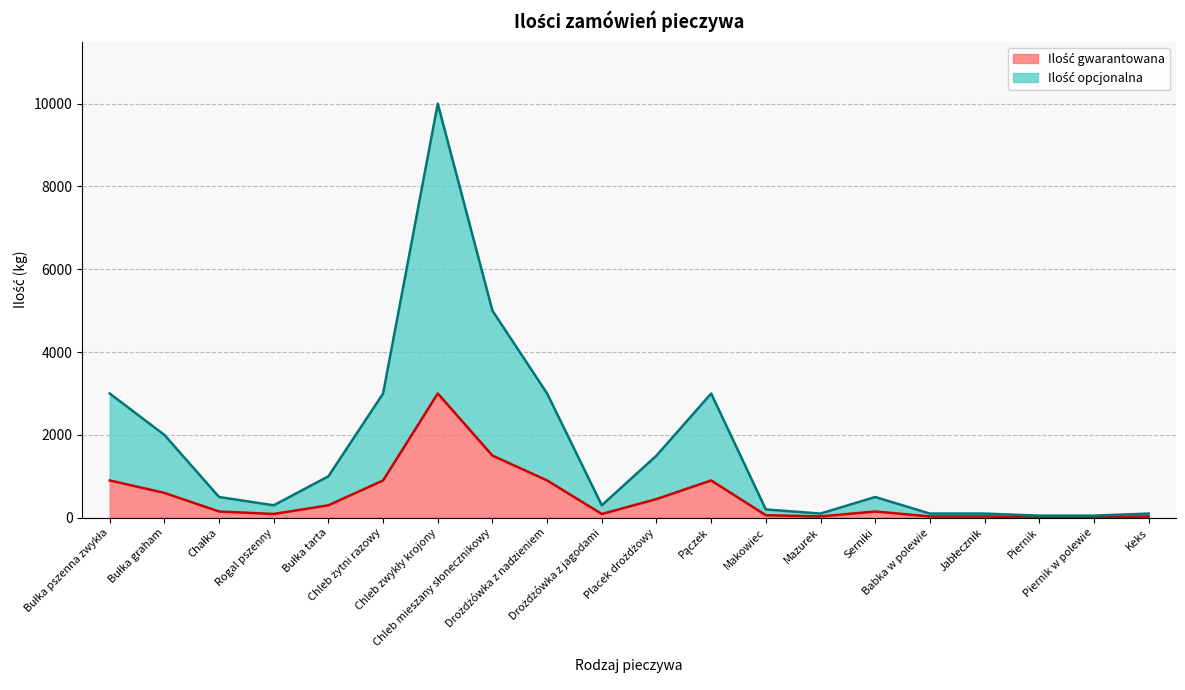

True or false: Ilość opcjonalna and Ilość gwarantowana intersect in this chart.

False